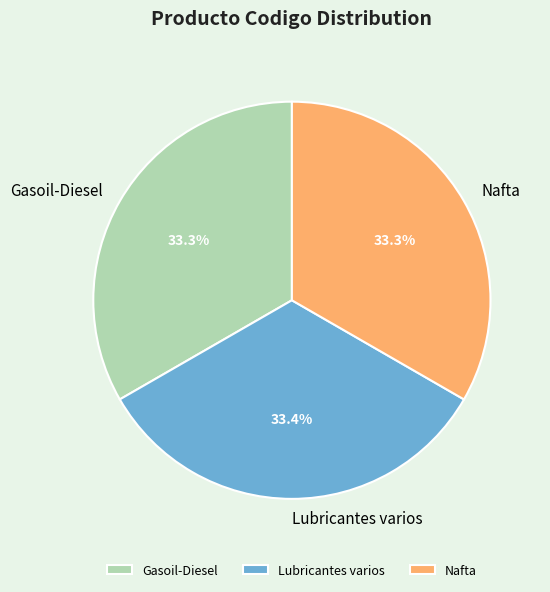

How many slices are in this pie chart?

3